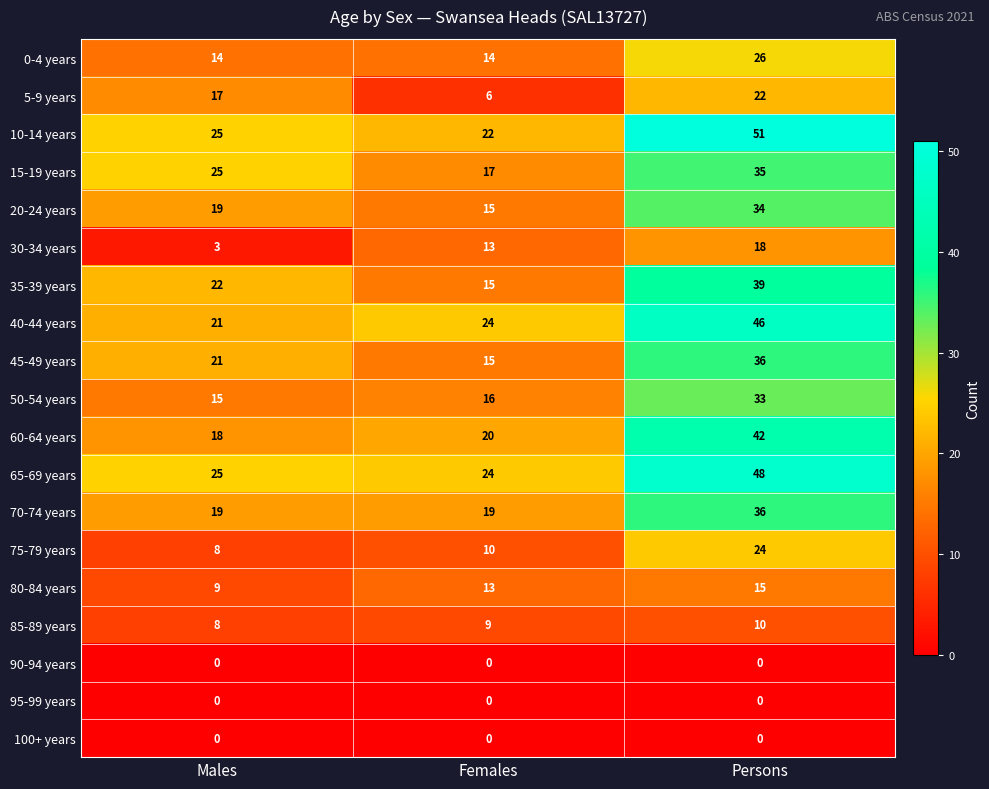

List the labels in order of 80-84 years value, largest first.

Persons, Females, Males